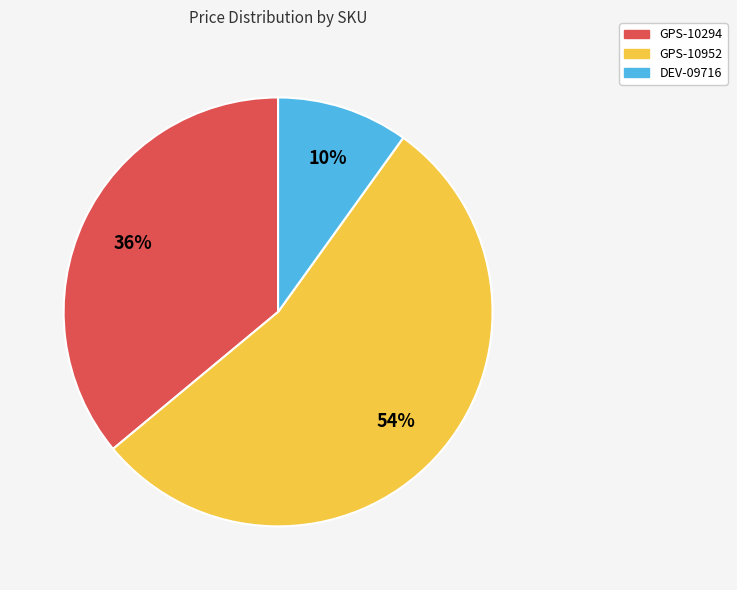

How many segments does this pie chart have?

3